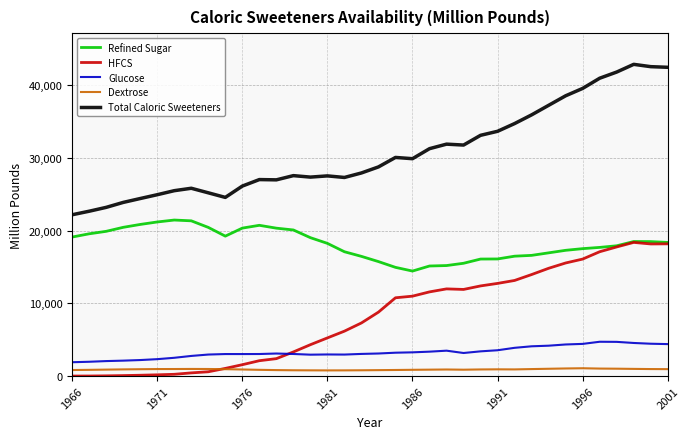

Which series has the largest total across all categories?

Total Caloric Sweeteners